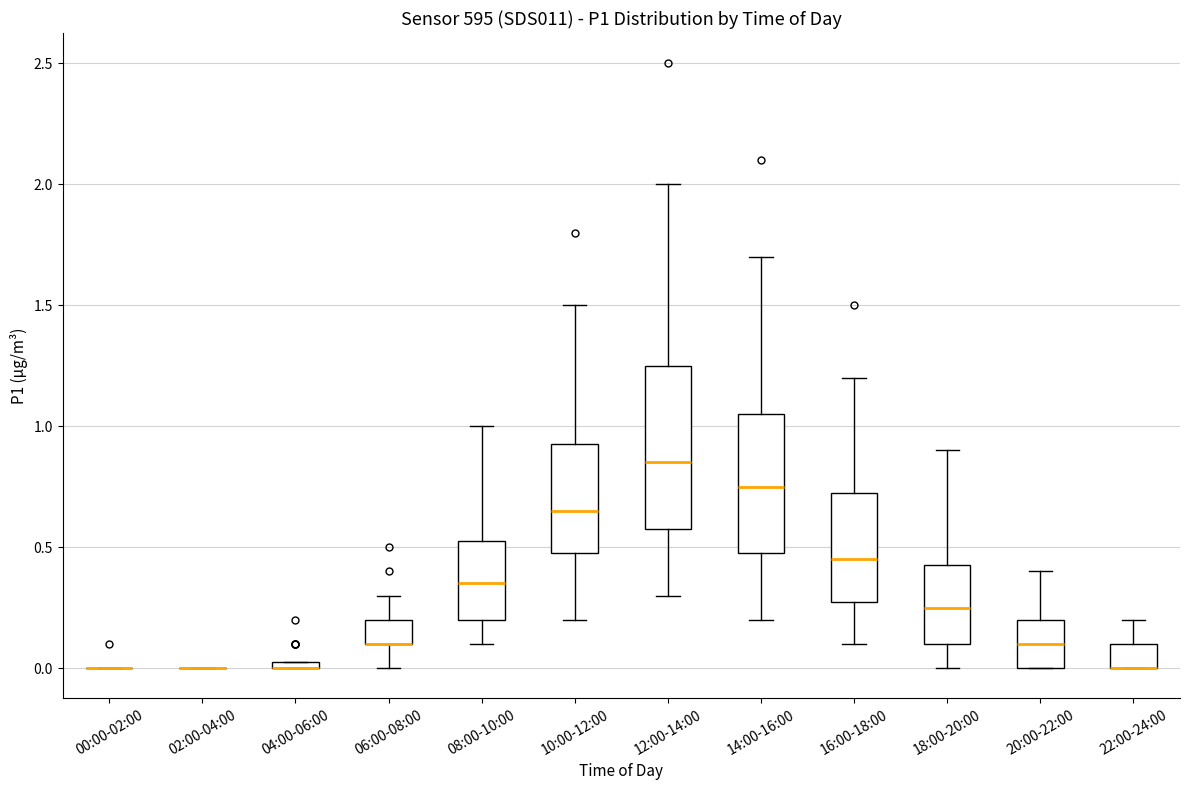

Comparing the boxes themselves (not the whiskers), which one is the tallest?

12:00-14:00